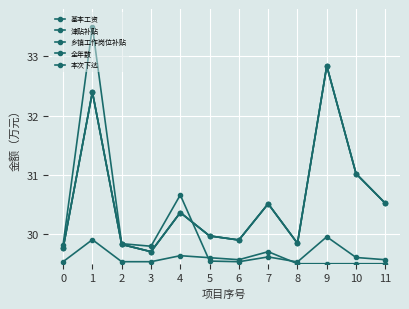

List the labels in order of 全年数 value, largest first.

9, 1, 10, 11, 7, 4, 5, 6, 8, 2, 0, 3